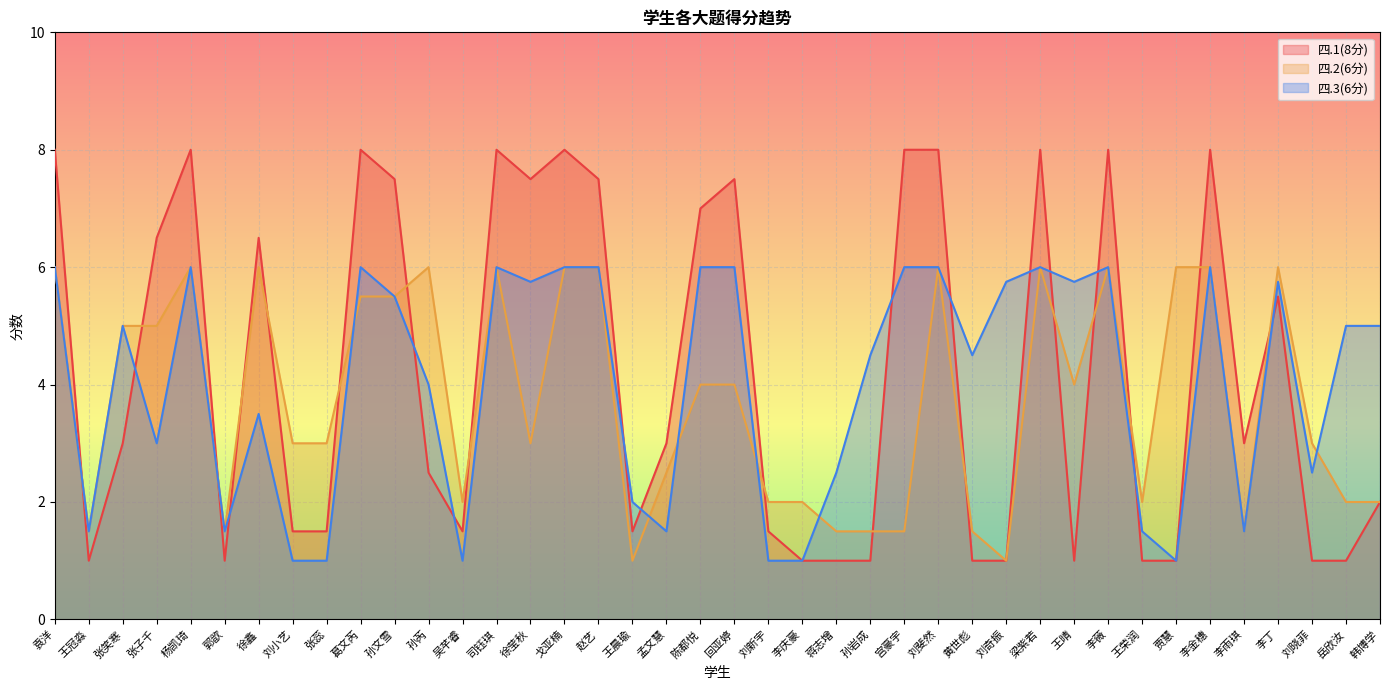

What is the label of the 35th point from the right?

郭歆